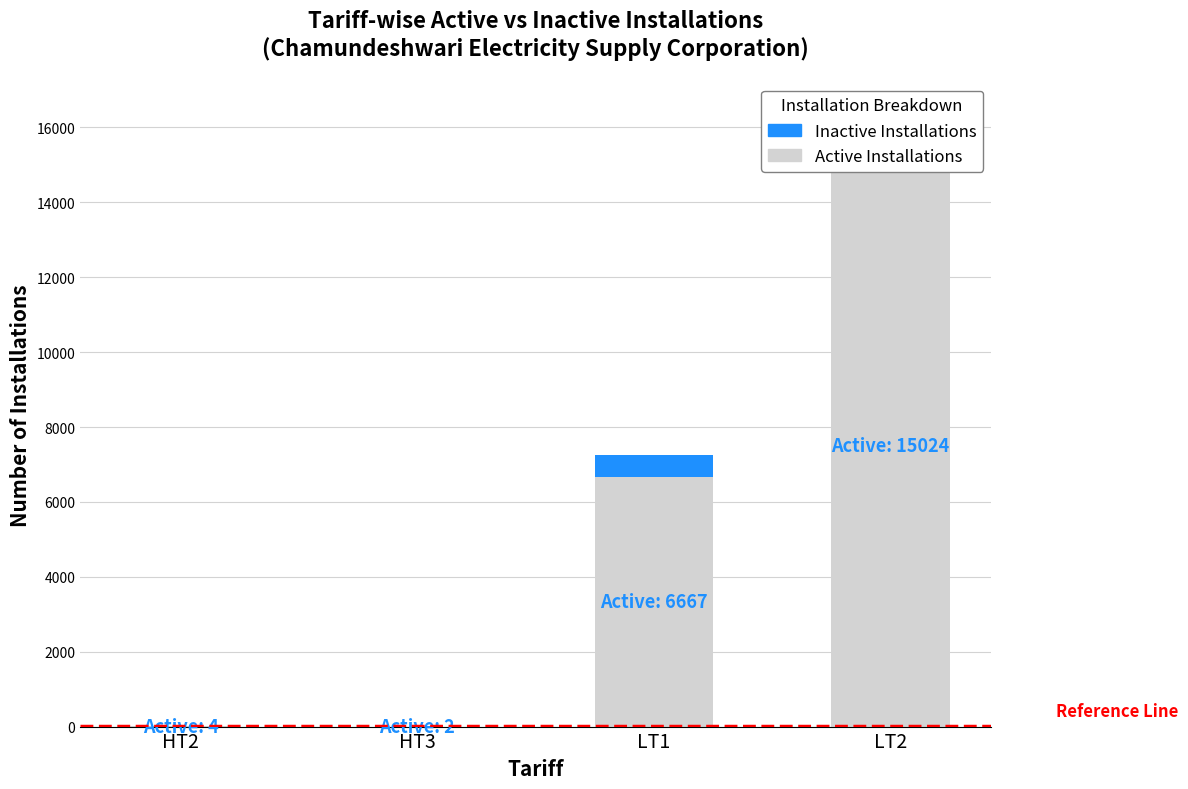

Which series changed the most between HT3 and LT1?

Active Installations